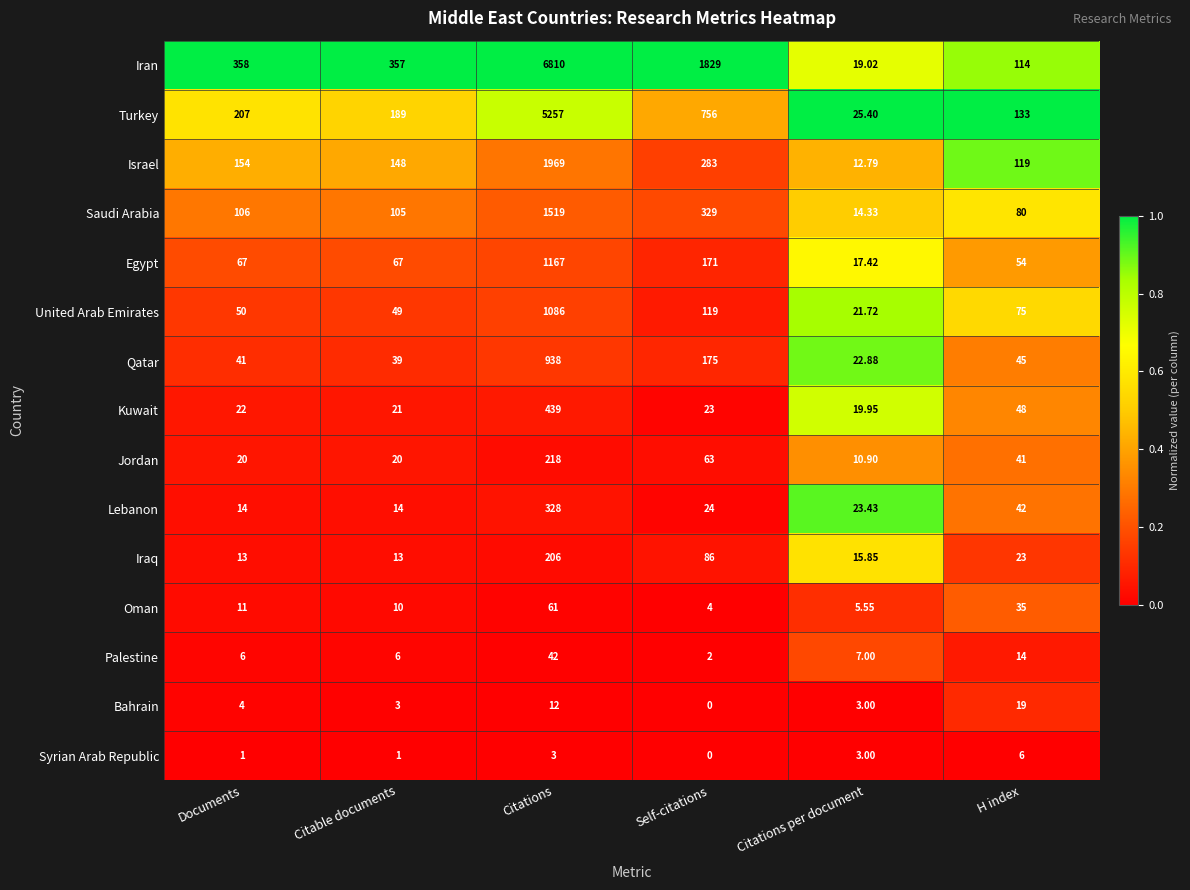

List the series in order of their peak value, lowest first.

Syrian Arab Republic, Bahrain, Palestine, Oman, Iraq, Jordan, Lebanon, Kuwait, Qatar, United Arab Emirates, Egypt, Saudi Arabia, Israel, Turkey, Iran